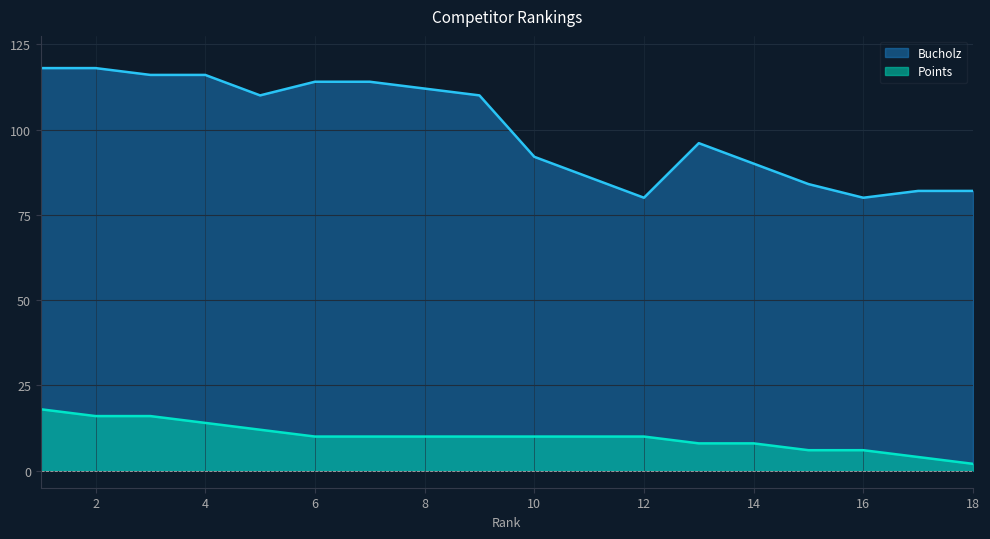

True or false: Points and Bucholz intersect in this chart.

False